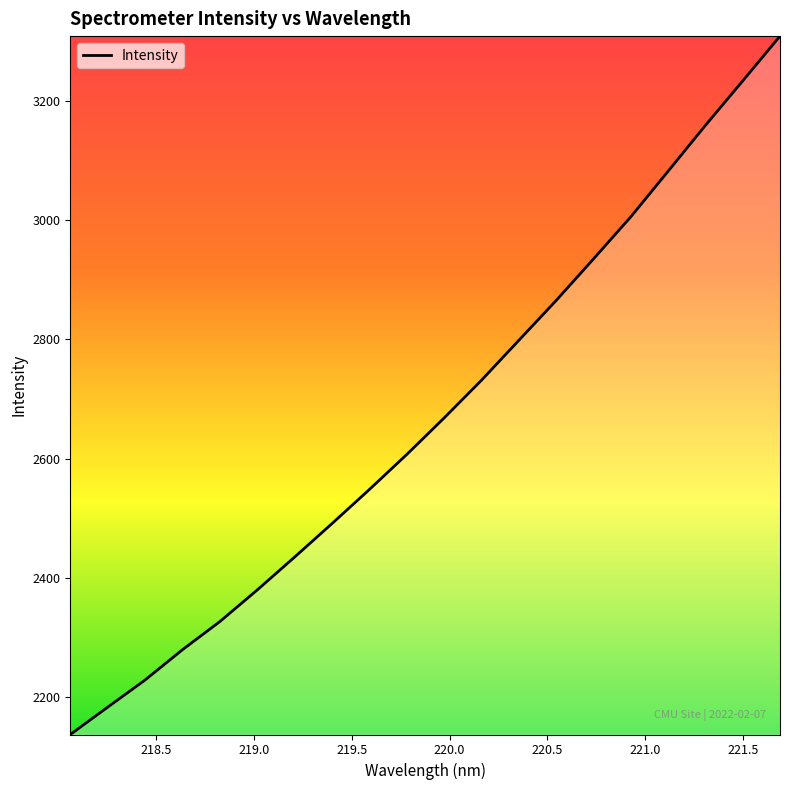

Does the chart display data point markers on the line(s)?

No